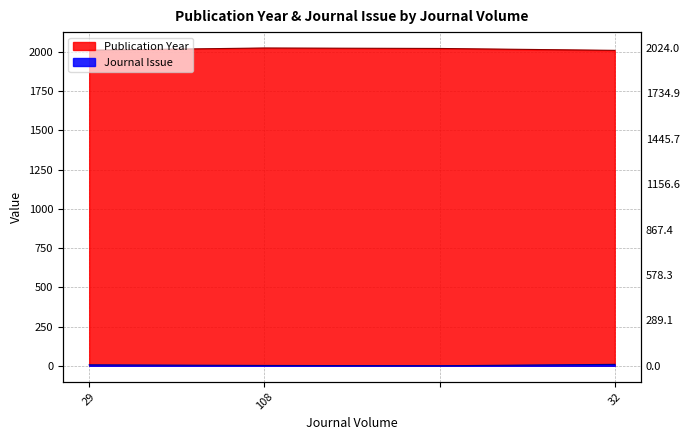

In Journal Issue, how many points are lower than both neighbors (excluding endpoints)?

1